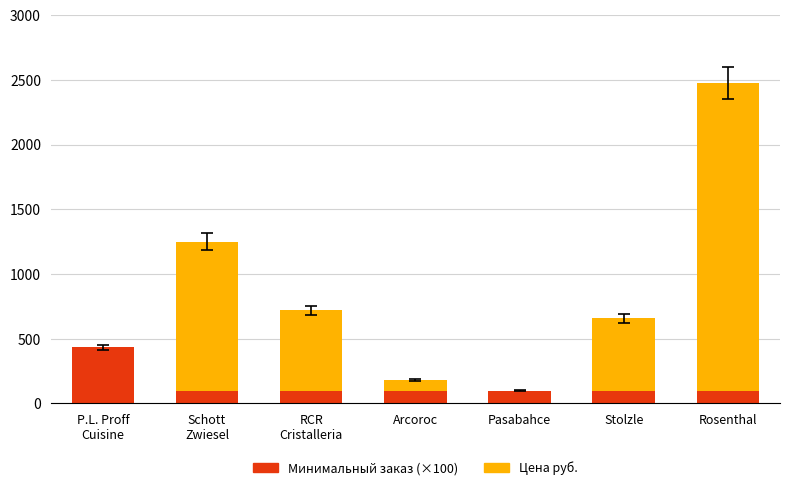

True or false: Минимальный заказ (×100) has a value of 100.0 at RCR
Cristalleria.

True